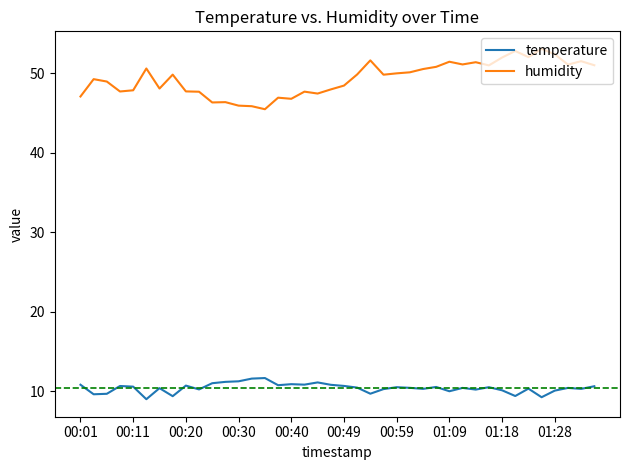

Which series has the largest range (max minus min)?

humidity